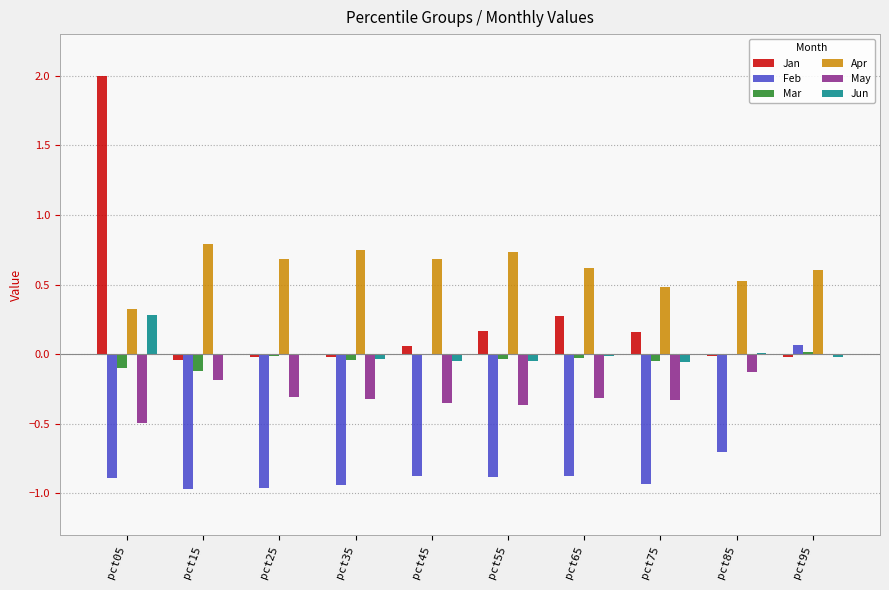

The value of Mar at pct15 is -0.1. True or false?

True